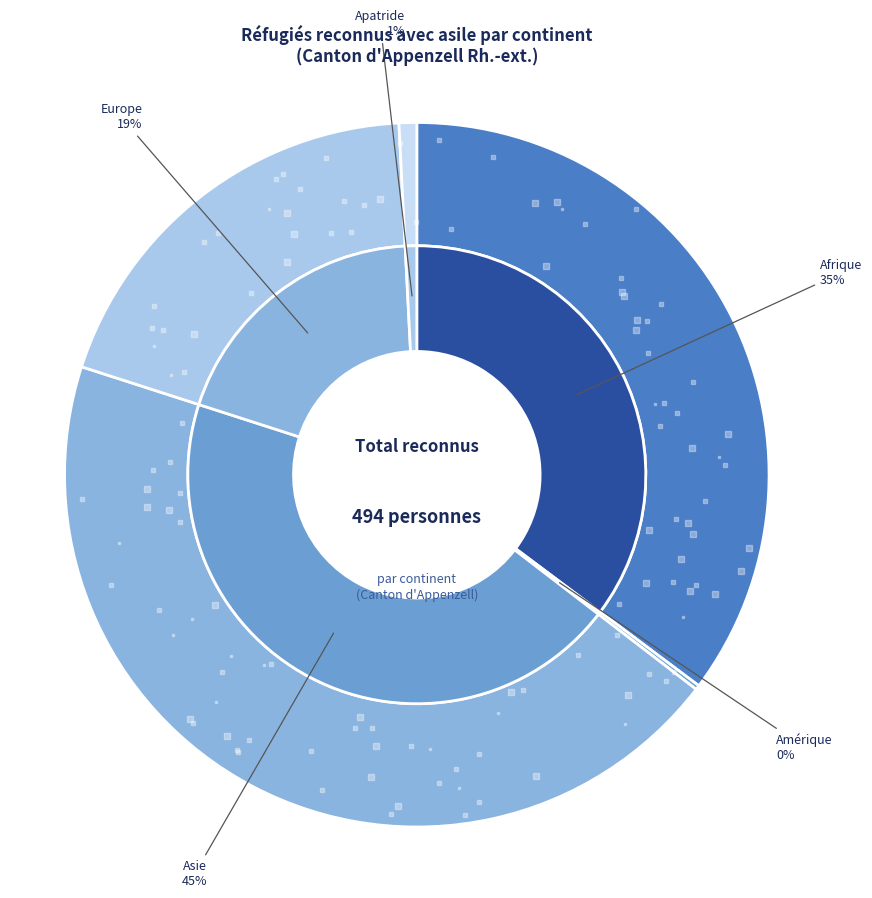

Which category has the biggest portion of the pie?

Asie